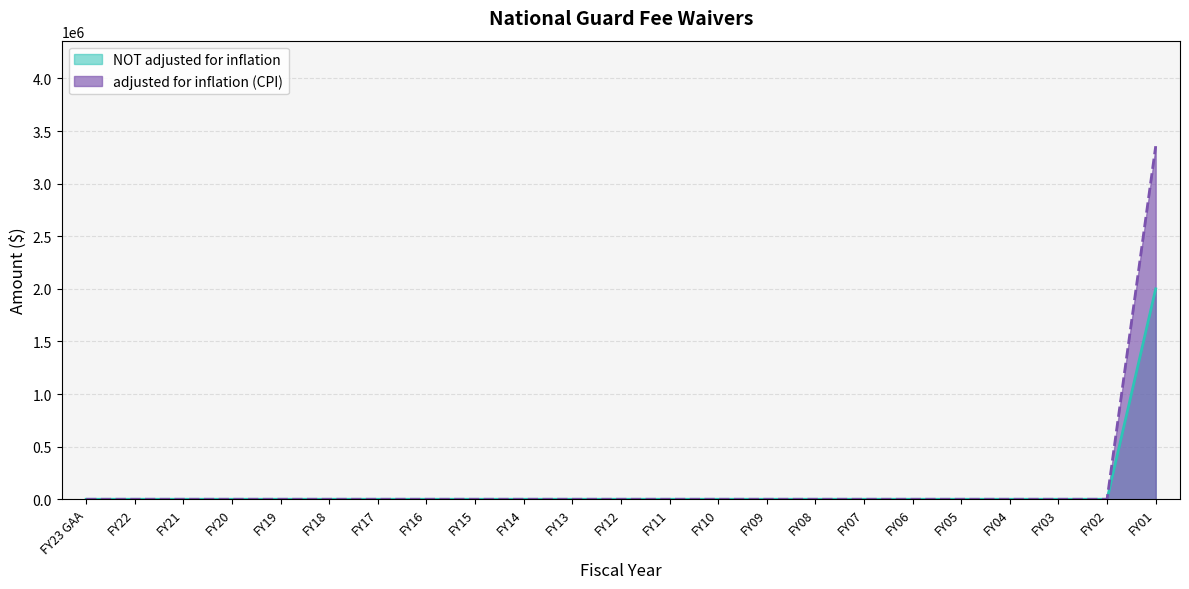

Is the value of NOT adjusted for inflation at FY19 greater than the value of adjusted for inflation (CPI) at FY21?

No